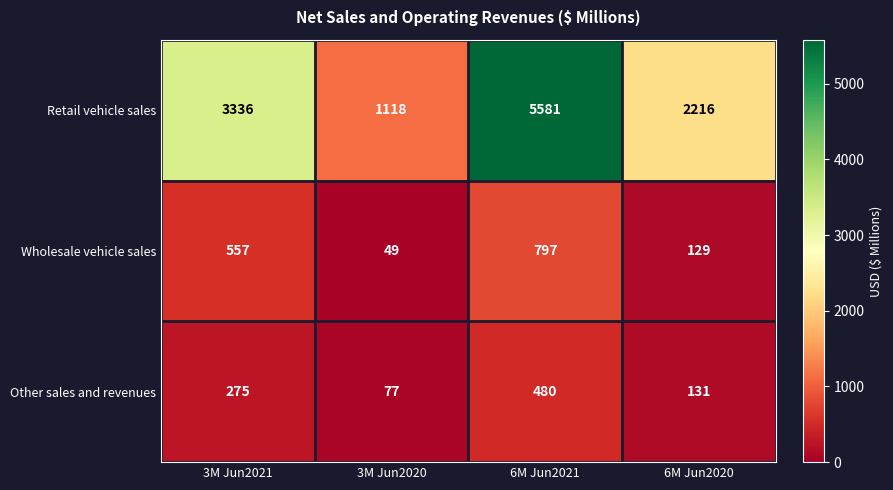

At which category does the chart reach its minimum across all series?

3M Jun2020